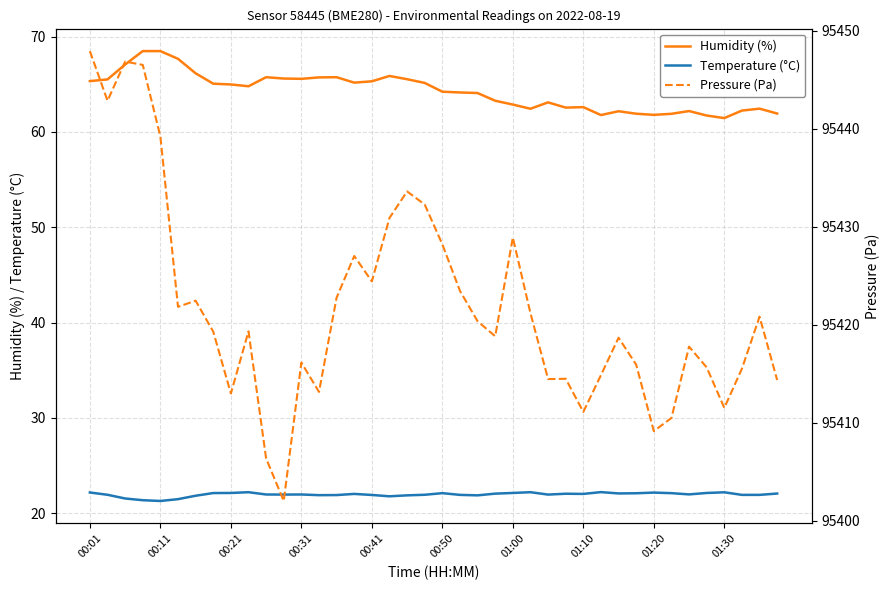

What position from the left is 26?

27